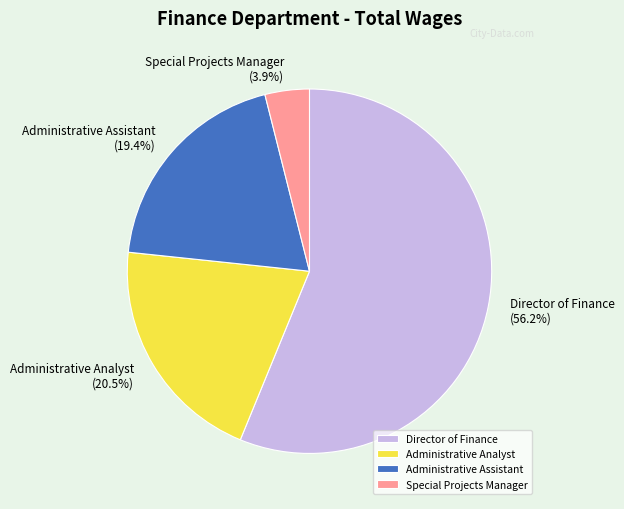

What is the ratio of the value at Administrative Assistant to the value at Director of Finance?

0.3